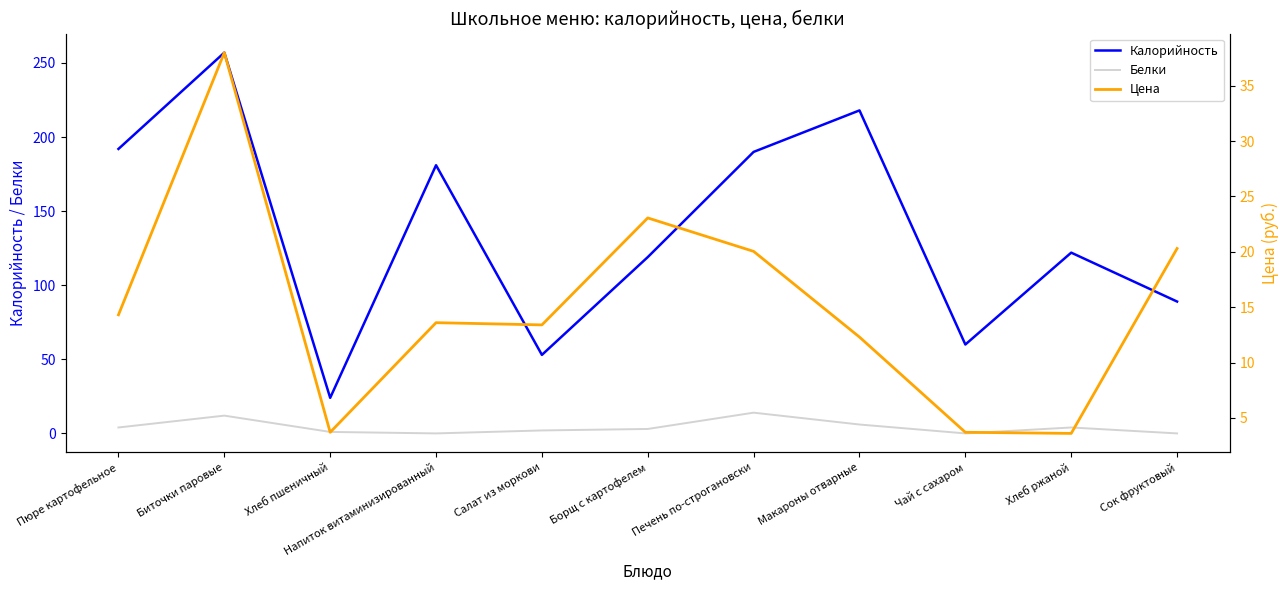

Which has a higher value, Печень по-строгановски or Борщ с картофелем?

Печень по-строгановски